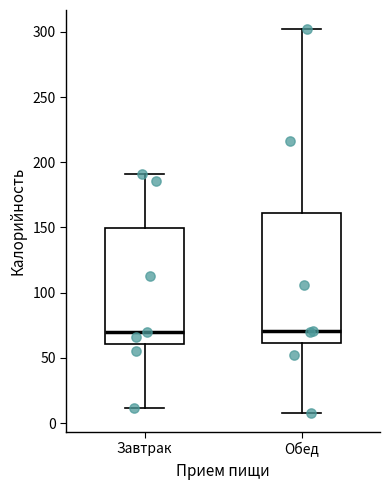

Where does the lower whisker of the box for Завтрак end on the y-axis? The values are not printed on the chart, so give them approximately, as read against the axis.

10